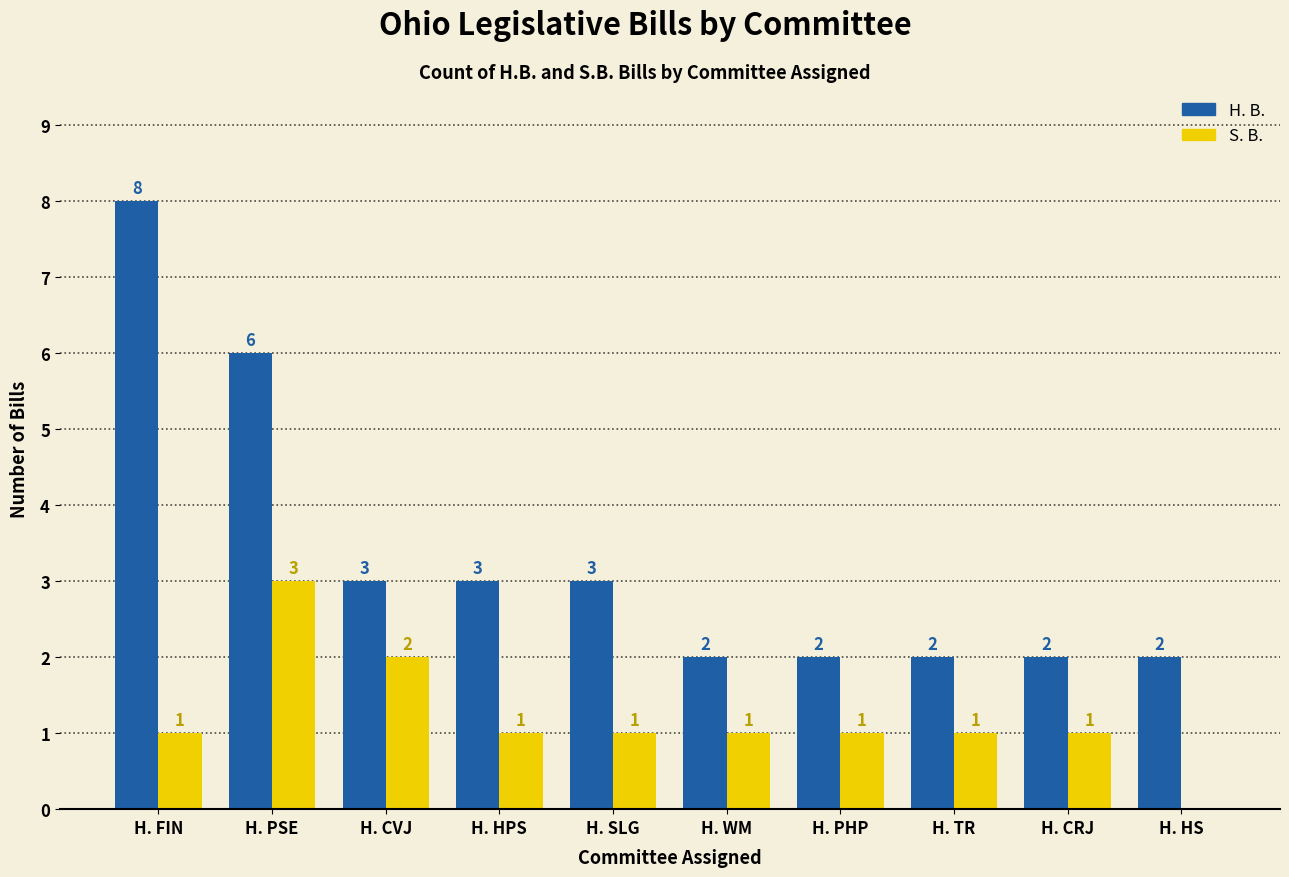

Is it true that H. B. equals 2 at H. PHP?

True